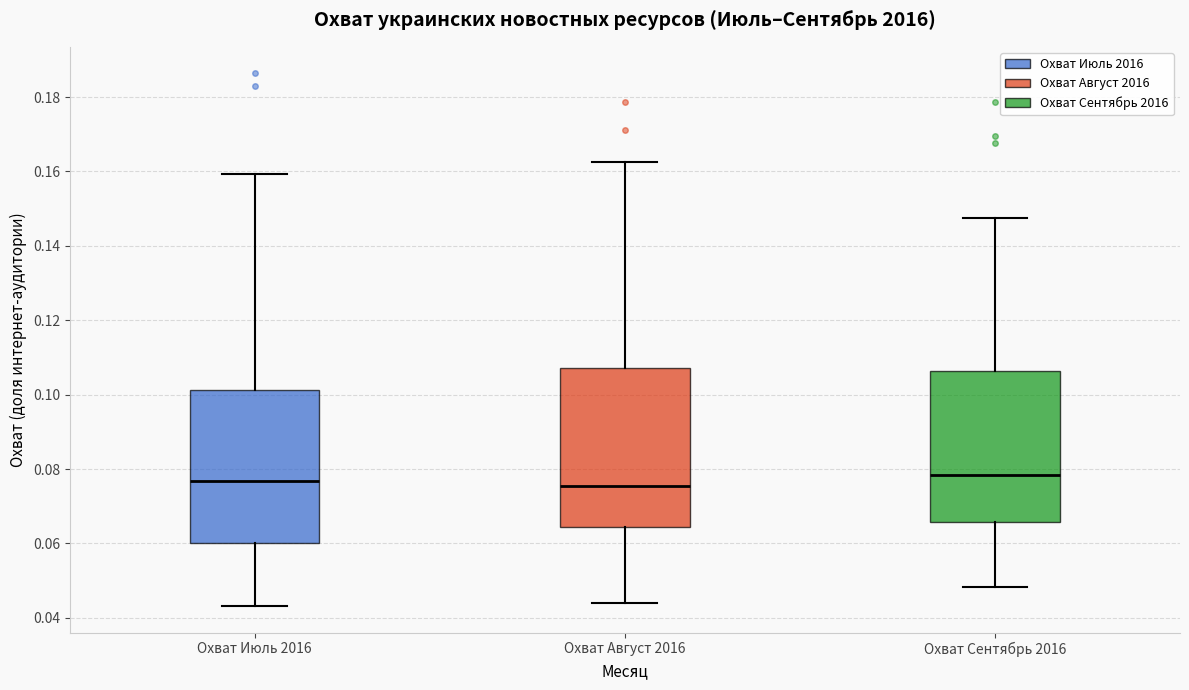

Reading left to right, read every box against the y-axis: the position of its median line, the range the box covers, and the ends of its whiskers. The values are not printed on the chart, so give them approximately, as read against the axis.

Охват Июль 2016: median 0.076, box 0.060 to 0.102, whiskers 0.044 to 0.160
Охват Август 2016: median 0.076, box 0.064 to 0.108, whiskers 0.044 to 0.162
Охват Сентябрь 2016: median 0.078, box 0.066 to 0.106, whiskers 0.048 to 0.148